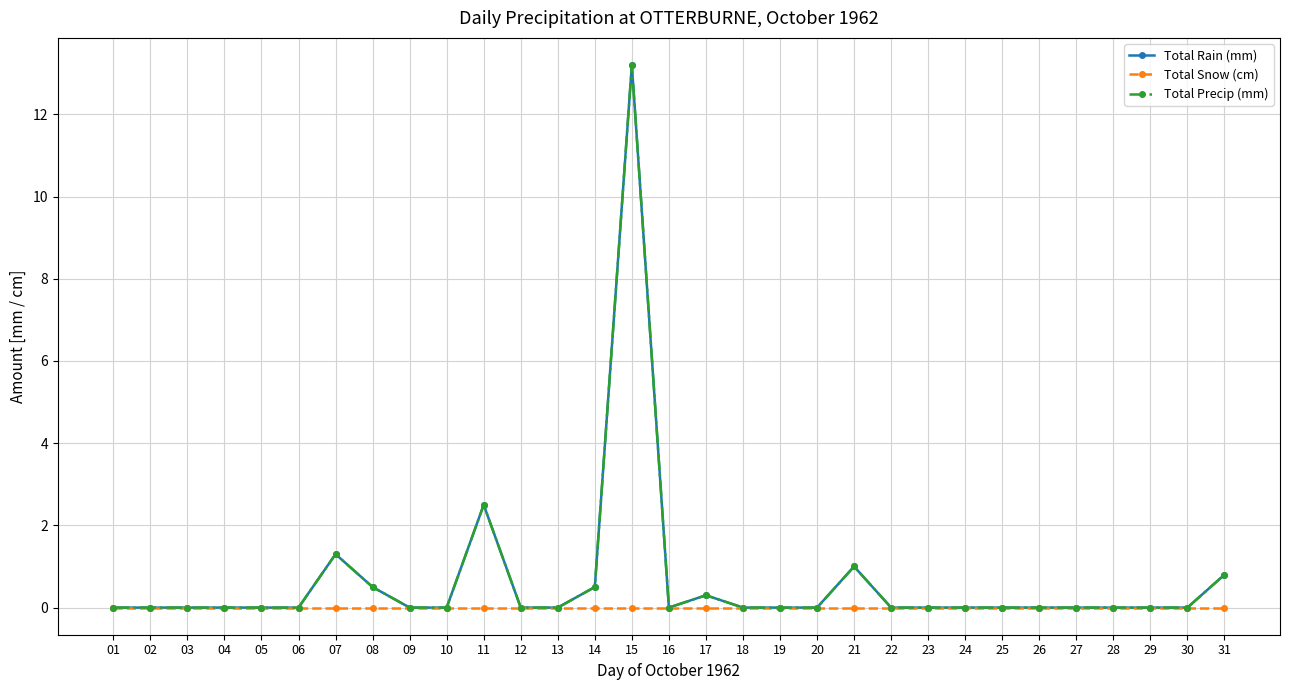

Which category has the lowest value in the Total Rain (mm) series?

01